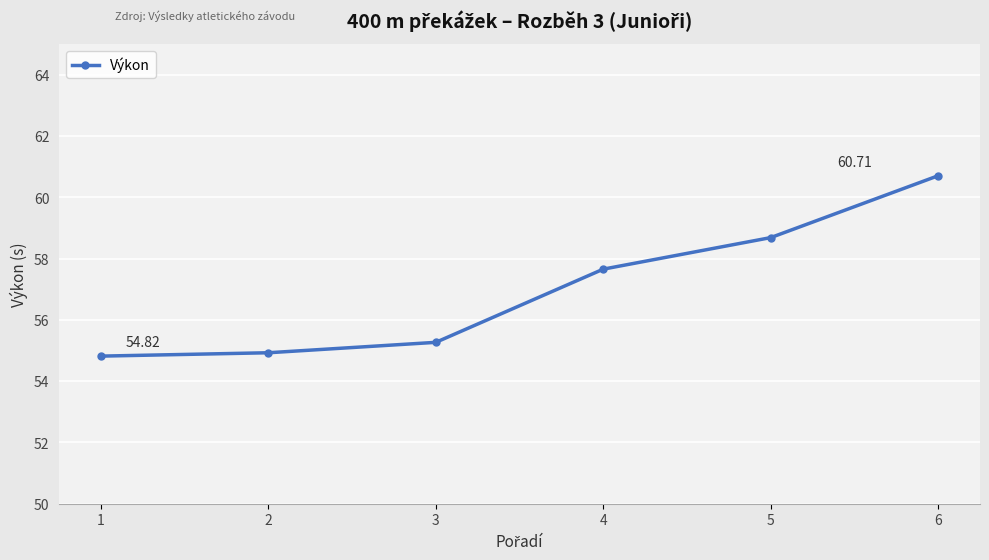

What is the difference between the second highest and minimum values?

3.9